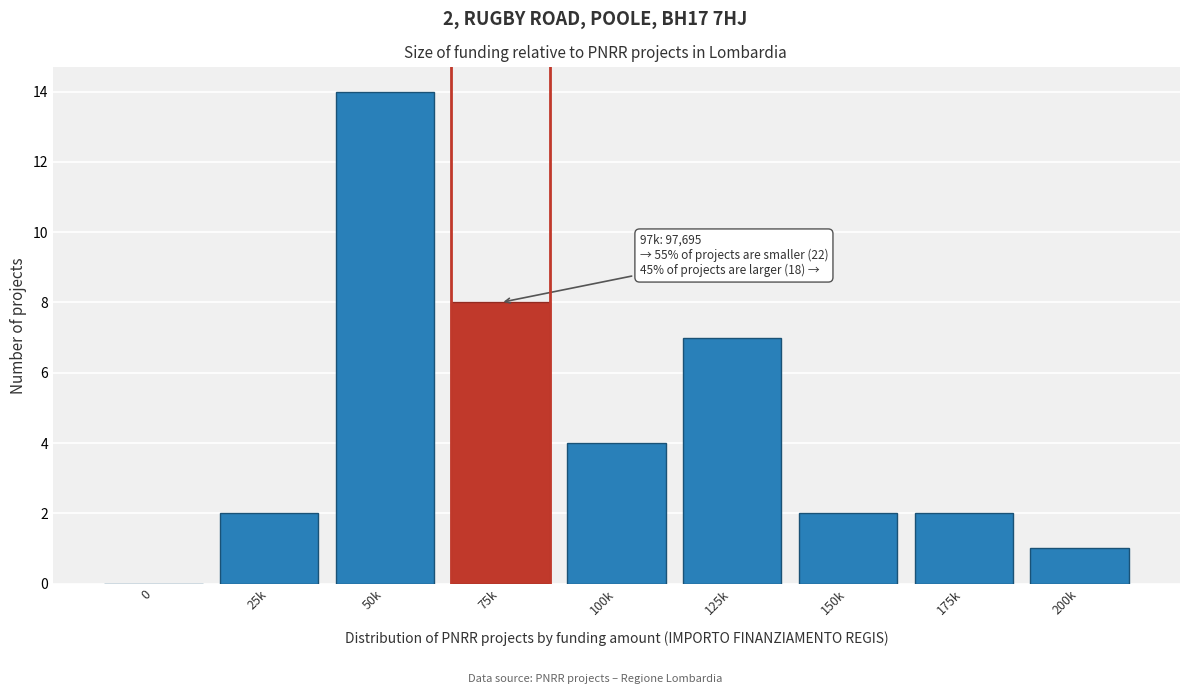

Reading left to right, list all the values displayed in this chart.

0=0	25k=2	50k=14	75k=8	100k=4	125k=7	150k=2	175k=2	200k=1